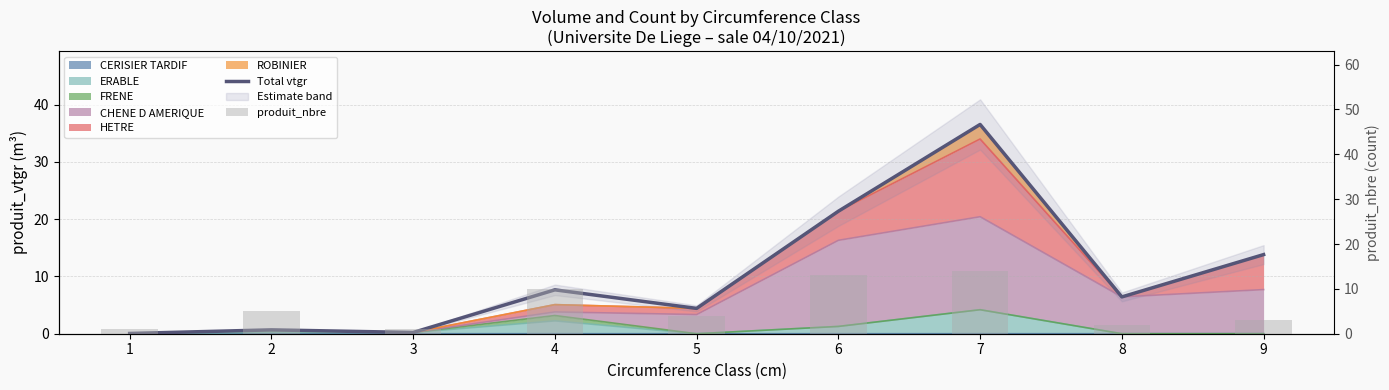

What is the average value of the Total vtgr series?

10.1